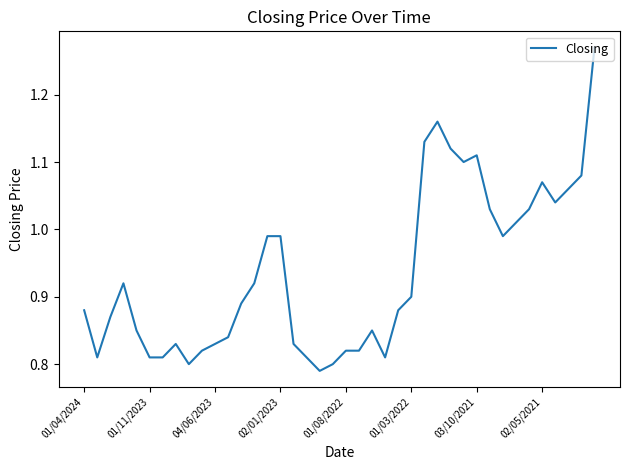

What is the difference between the maximum and minimum values?

0.5